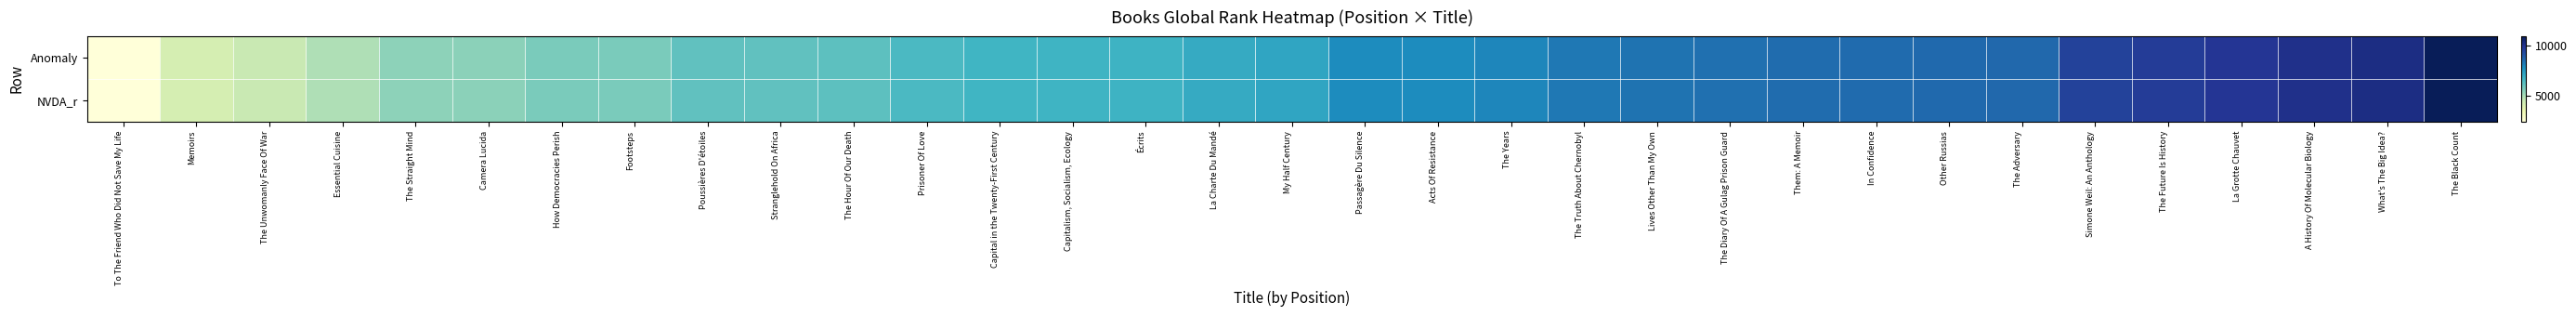

Count the number of categories in the chart.

33